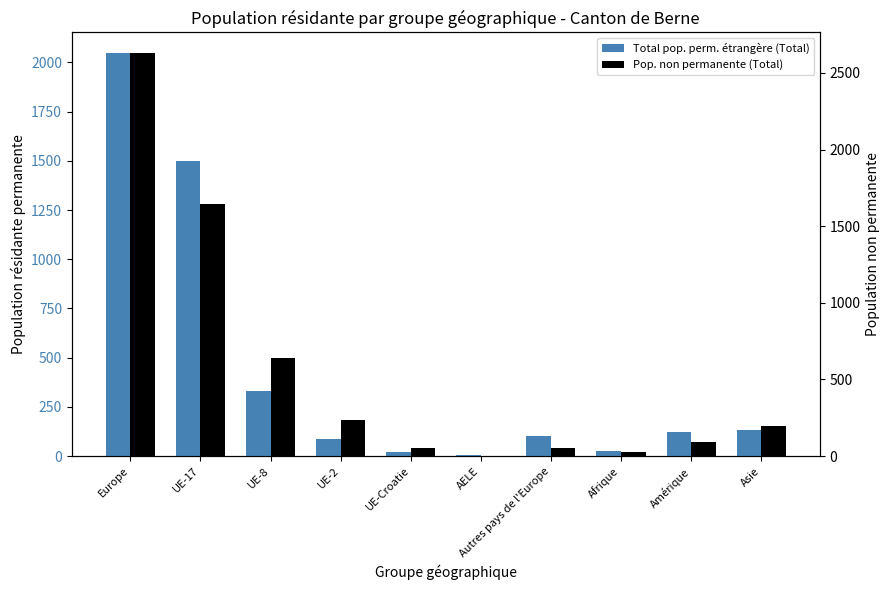

The Pop. non permanente (Total) series shows 7 at AELE. True or false?

False